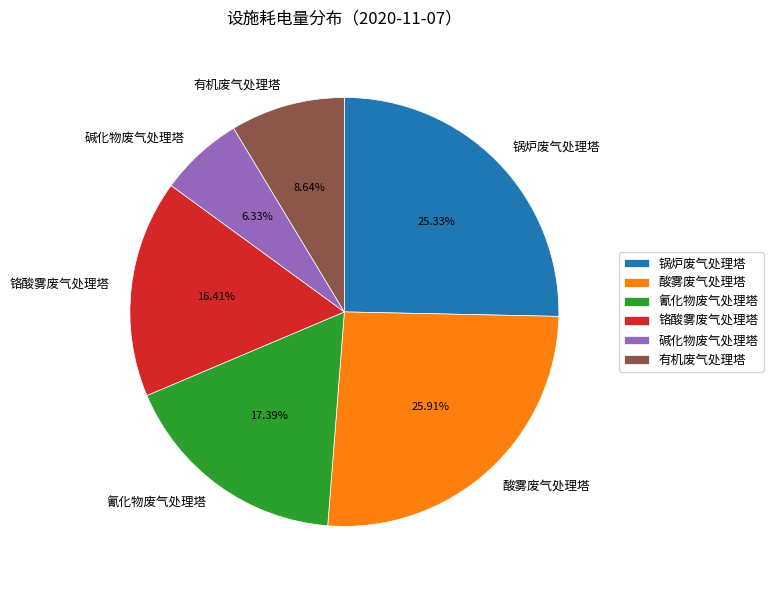

Rank the categories by value from lowest to highest.

碱化物废气处理塔, 有机废气处理塔, 铬酸雾废气处理塔, 氰化物废气处理塔, 锅炉废气处理塔, 酸雾废气处理塔